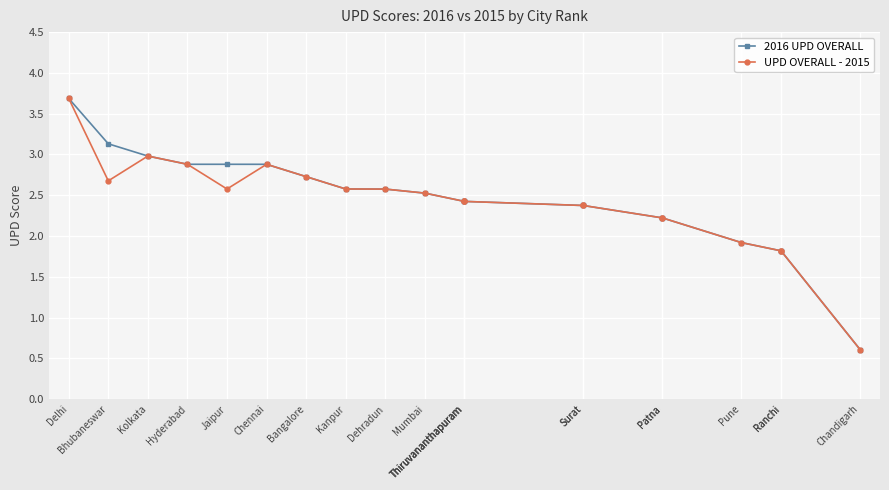

Does the chart display data point markers on the line(s)?

Yes